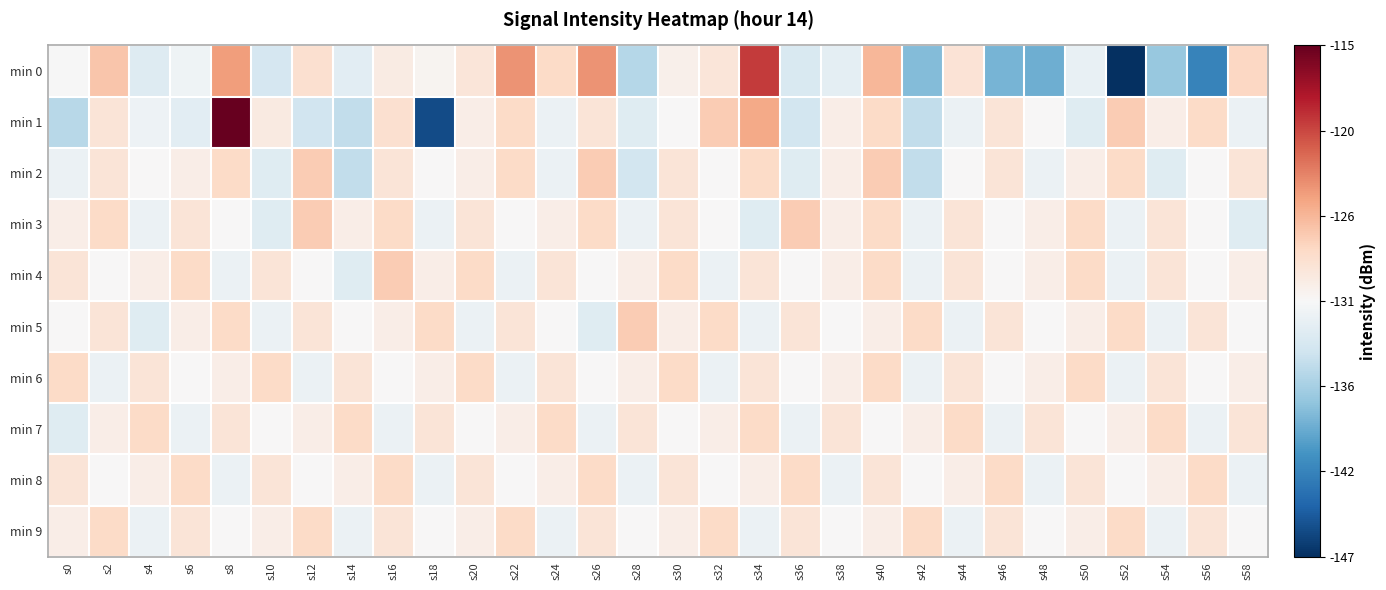

Rank the series at s36 from lowest to highest value.

min 1, min 0, min 2, min 7, min 4, min 6, min 5, min 9, min 8, min 3